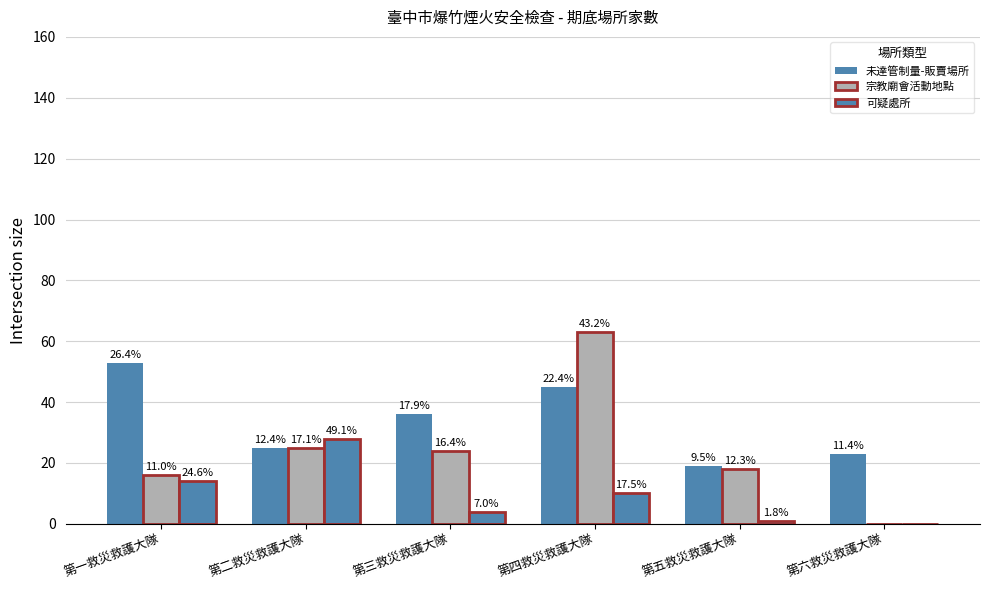

What is the total value across all series at 第二救災救護大隊?

78